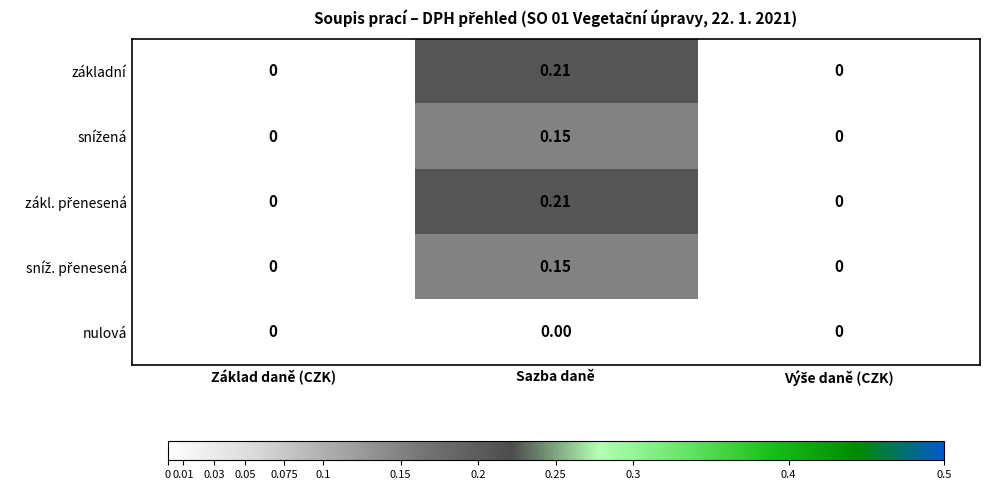

At which category is the sum across all series the highest?

Sazba daně